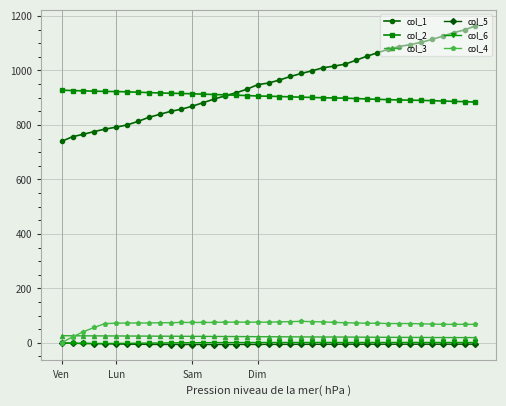

What is the value of the col_1 point at the 15th from the left?

895.0